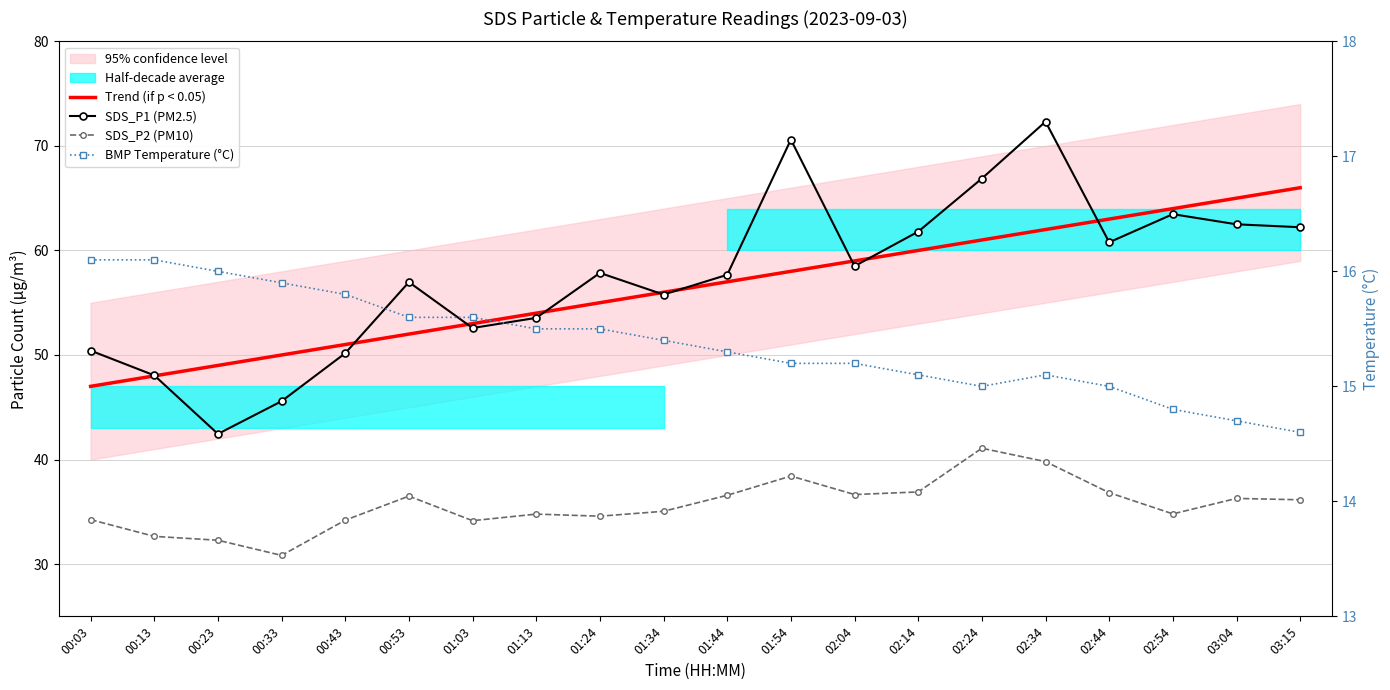

True or false: SDS_P2 (PM10) and SDS_P1 (PM2.5) intersect in this chart.

False